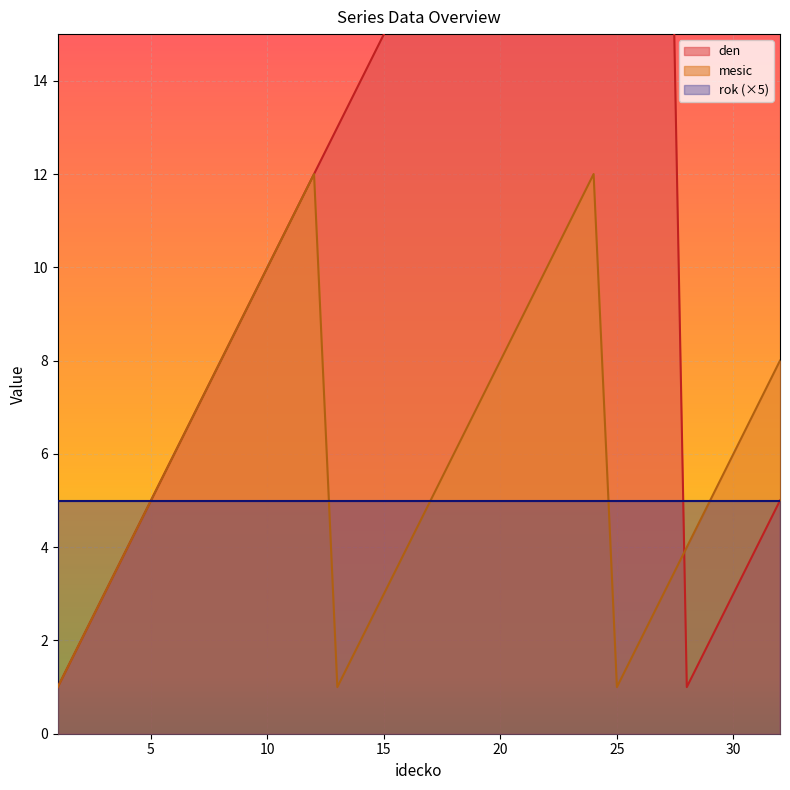

The den series shows 37 at 22. True or false?

False